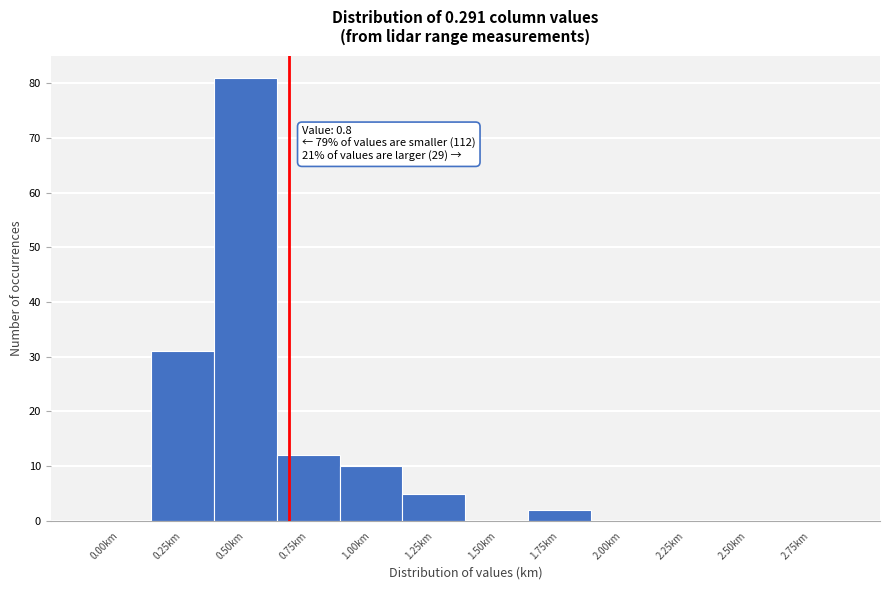

Reading right to left, transcribe all the data shown in this chart.

2.75km=0	2.50km=0	2.25km=0	2.00km=0	1.75km=2	1.50km=0	1.25km=5	1.00km=10	0.75km=12	0.50km=81	0.25km=31	0.00km=0